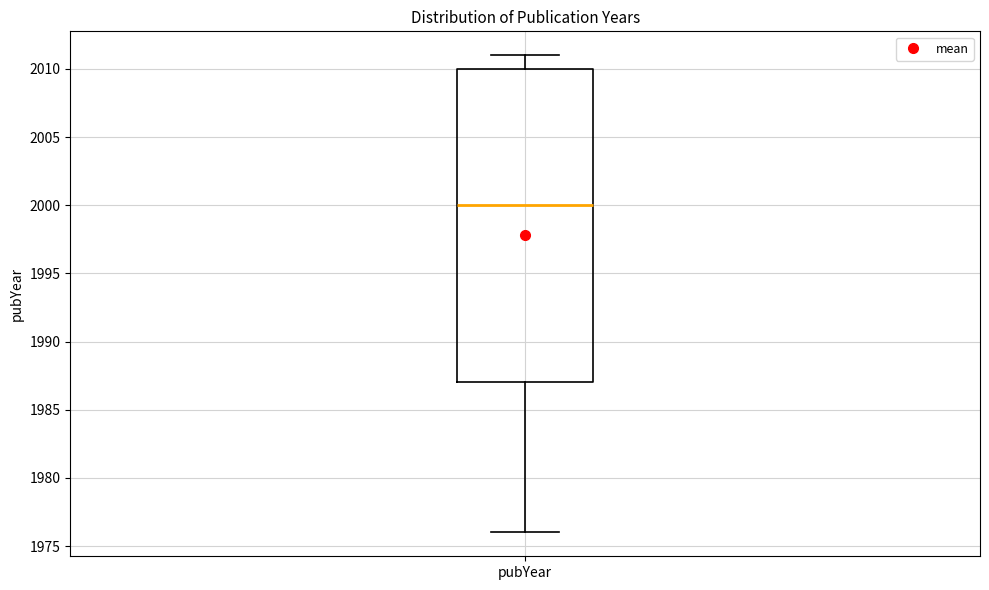

Read this box plot against the y-axis: the position of the median line, the range covered by the box, and the ends of both whiskers. The values are not printed on the chart, so give them approximately, as read against the axis.

median 2000, box 1987 to 2010, whiskers 1976 to 2011